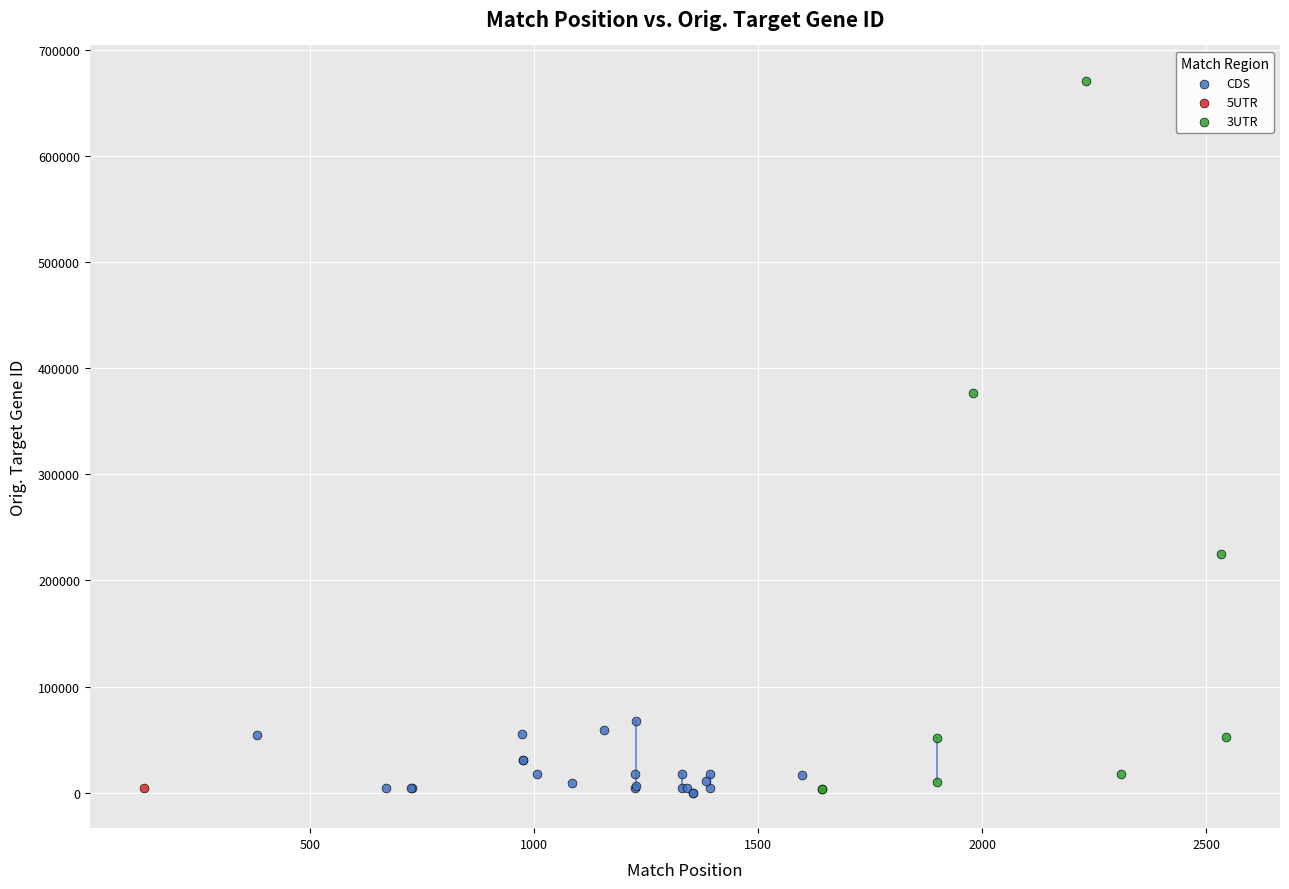

What are all the series names shown in the legend?

5UTR, CDS, 3UTR